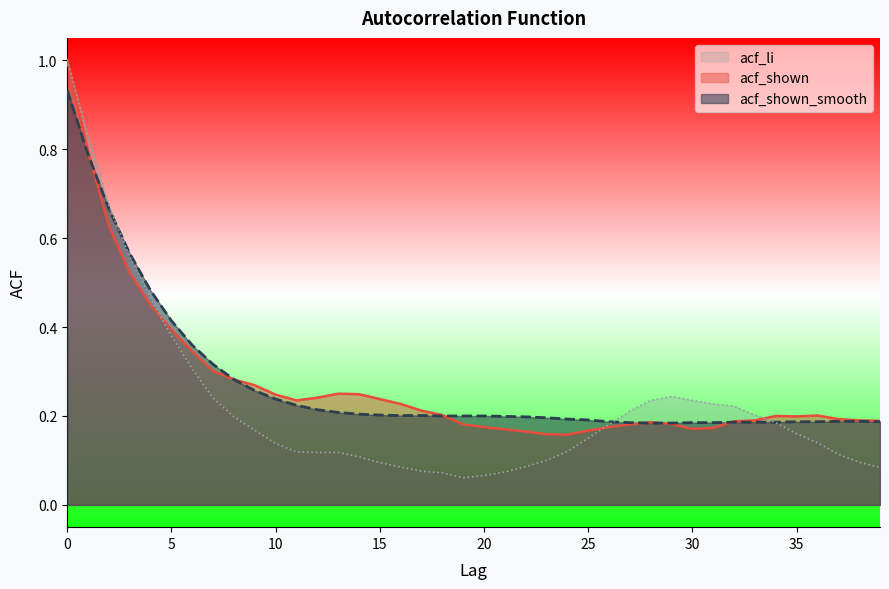

Reading left to right, what are all the values shown in this chart?

acf_shown: 0=1.0	1=0.8	2=0.6	3=0.5	4=0.4	5=0.4	6=0.3	7=0.3	8=0.3	9=0.3	10=0.2	11=0.2	12=0.2	13=0.2	14=0.2	15=0.2	16=0.2	17=0.2	18=0.2	19=0.2	20=0.2	21=0.2	22=0.2	23=0.2	24=0.2	25=0.2	26=0.2	27=0.2	28=0.2	29=0.2	30=0.2	31=0.2	32=0.2	33=0.2	34=0.2	35=0.2	36=0.2	37=0.2	38=0.2	39=0.2
acf_shown_smooth: 0=0.9	1=0.8	2=0.7	3=0.6	4=0.5	5=0.4	6=0.4	7=0.3	8=0.3	9=0.3	10=0.2	11=0.2	12=0.2	13=0.2	14=0.2	15=0.2	16=0.2	17=0.2	18=0.2	19=0.2	20=0.2	21=0.2	22=0.2	23=0.2	24=0.2	25=0.2	26=0.2	27=0.2	28=0.2	29=0.2	30=0.2	31=0.2	32=0.2	33=0.2	34=0.2	35=0.2	36=0.2	37=0.2	38=0.2	39=0.2
acf_li: 0=1.0	1=0.8	2=0.7	3=0.6	4=0.5	5=0.4	6=0.3	7=0.2	8=0.2	9=0.2	10=0.1	11=0.1	12=0.1	13=0.1	14=0.1	15=0.1	16=0.1	17=0.1	18=0.1	19=0.1	20=0.1	21=0.1	22=0.1	23=0.1	24=0.1	25=0.1	26=0.2	27=0.2	28=0.2	29=0.2	30=0.2	31=0.2	32=0.2	33=0.2	34=0.2	35=0.2	36=0.1	37=0.1	38=0.1	39=0.1